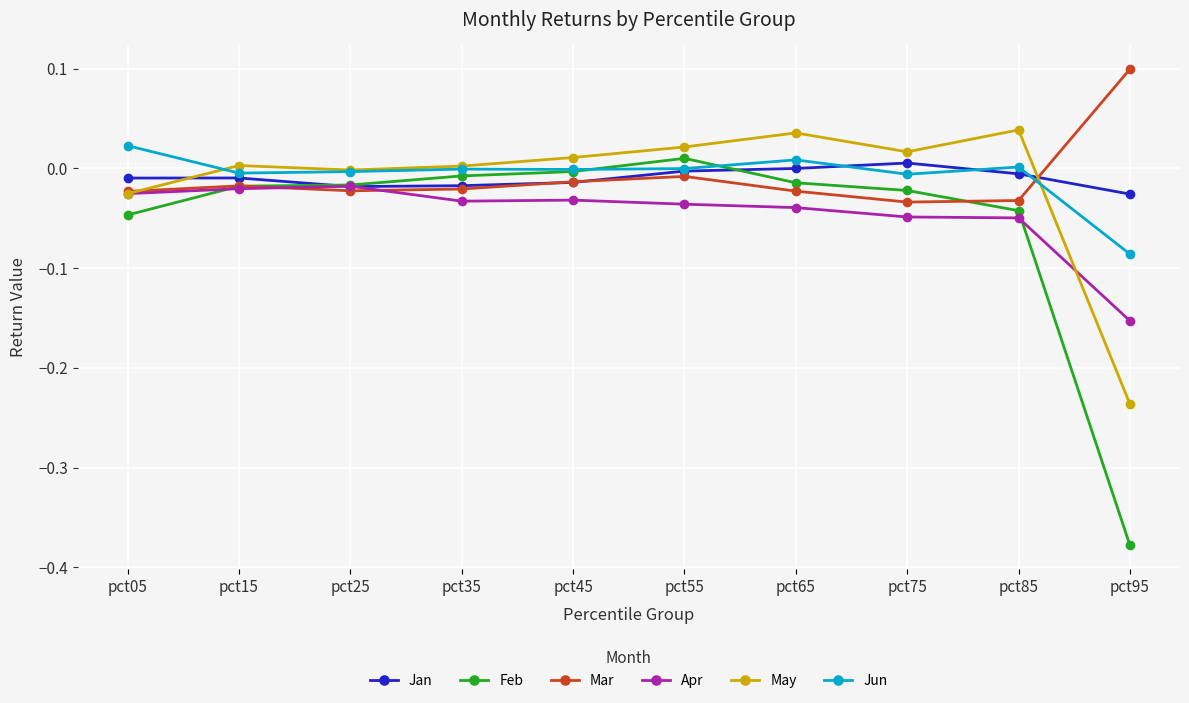

The value of Mar at pct85 is -0.0. True or false?

True